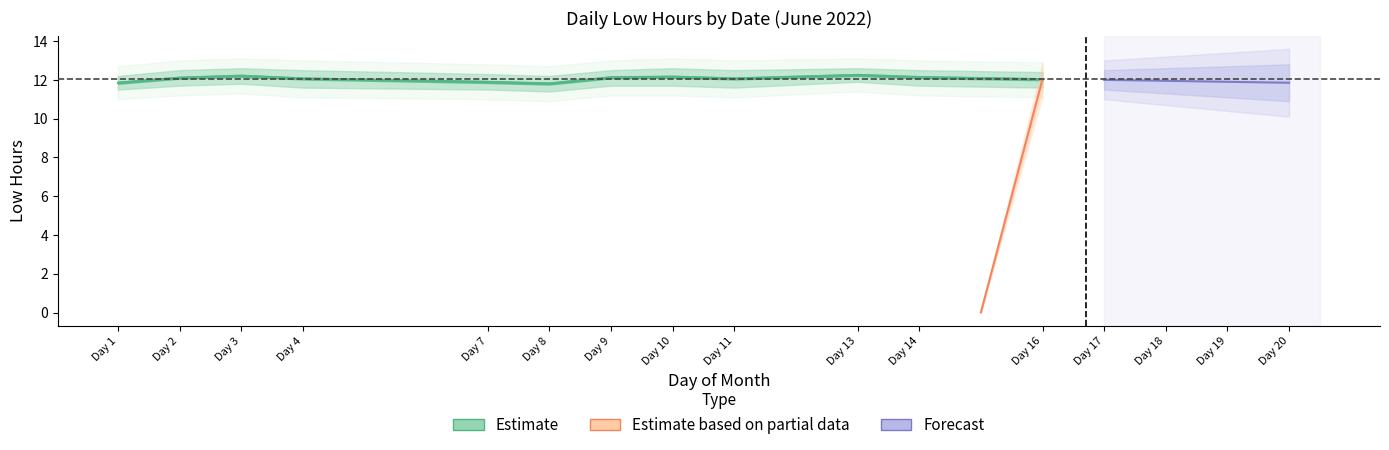

True or false: low_lower2 and low_hours intersect in this chart.

False